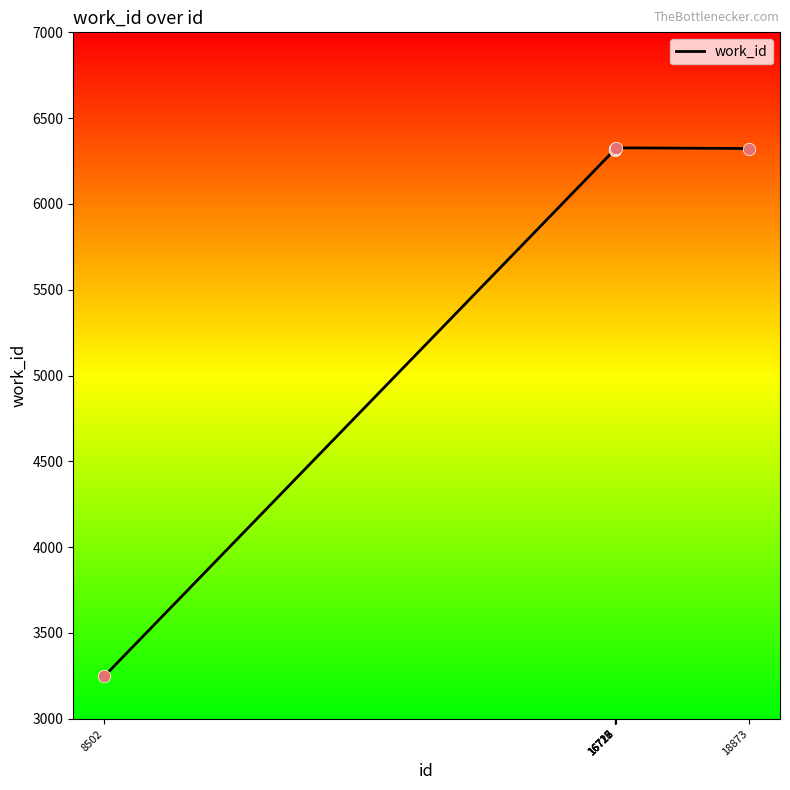

Which has a higher value, 16715 or 8502?

16715